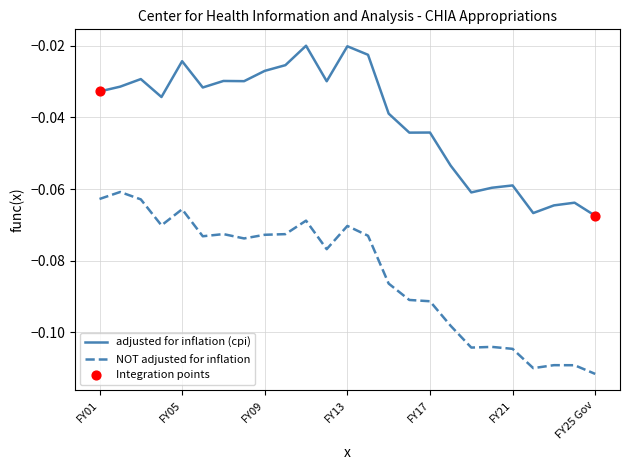

Which series has the largest total across all categories?

adjusted for inflation (cpi)